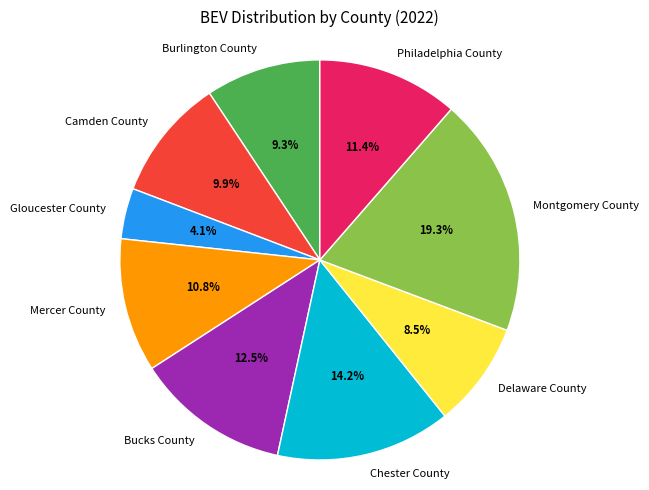

Between Philadelphia County and Delaware County, which is larger?

Philadelphia County